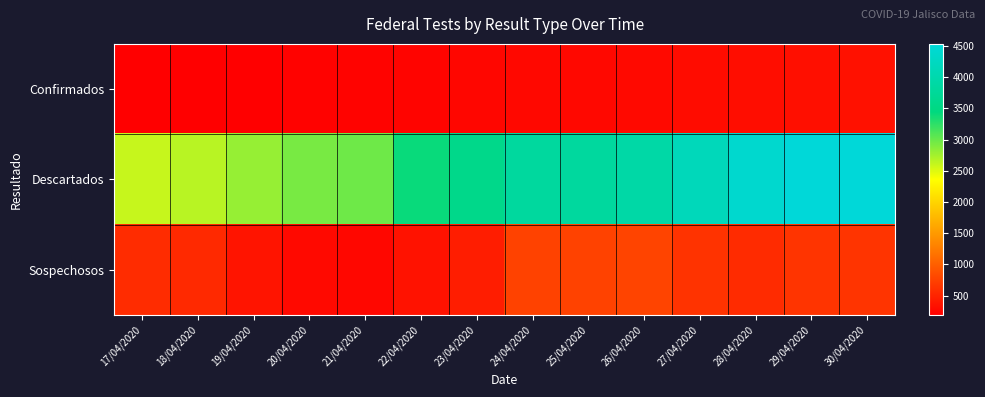

At how many categories does at least one series exceed 1289?

14